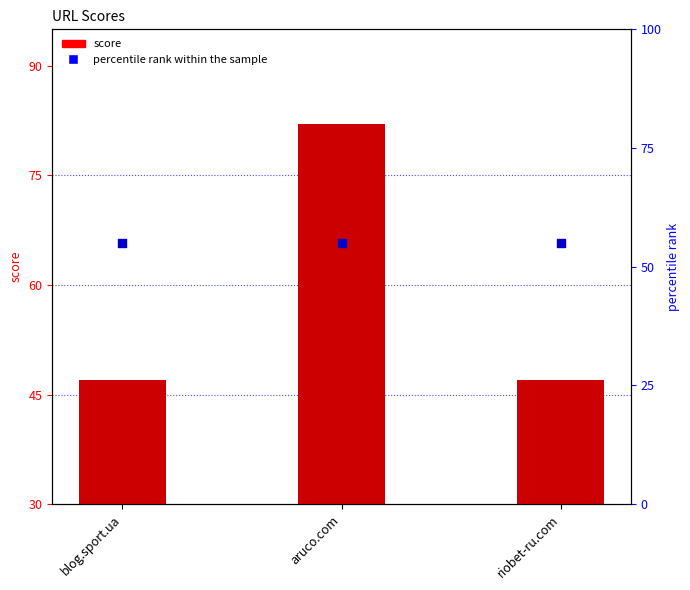

Which series reaches the minimum Y coordinate?

score